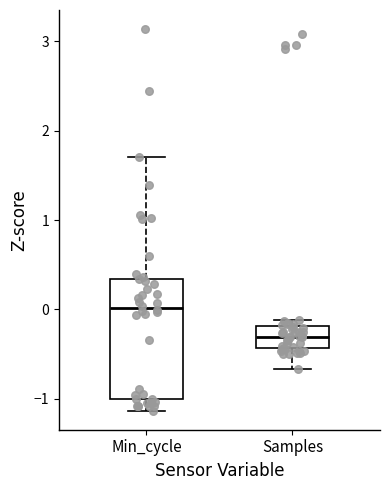

Comparing the boxes themselves (not the whiskers), which one is the tallest?

Min_cycle